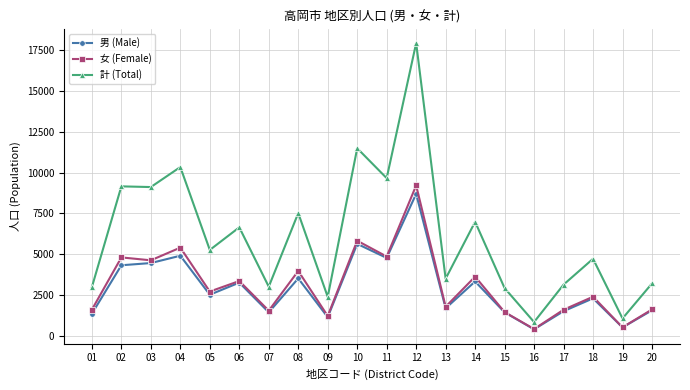

True or false: 計 (Total) and 女 (Female) intersect in this chart.

False